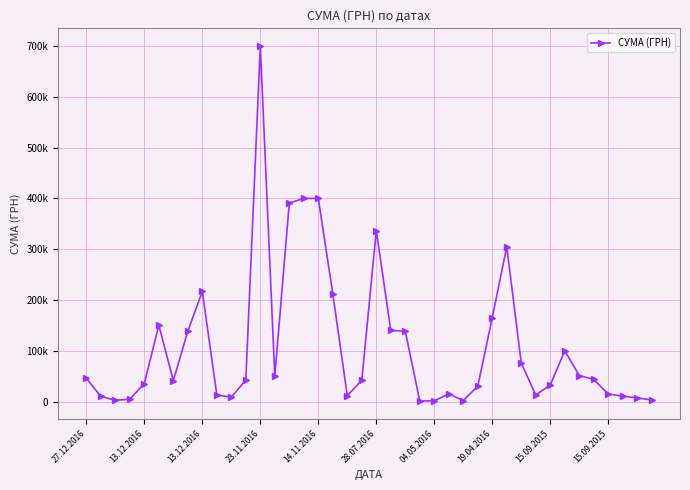

At which category does the chart reach its peak across all series?

23.11.2016